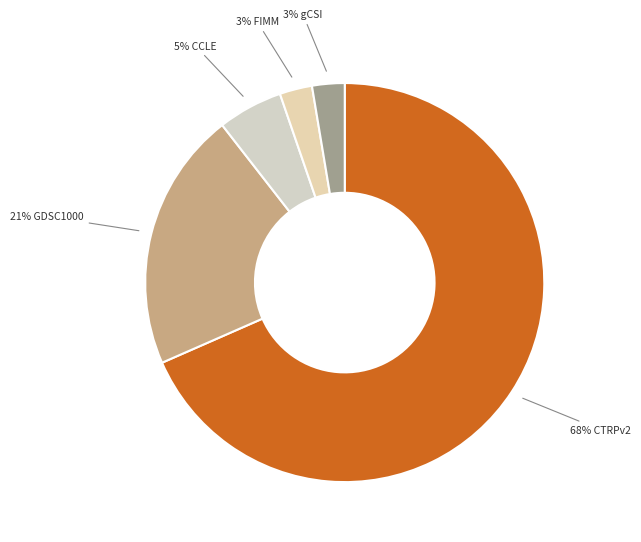

To the nearest percent, what portion does 5% CCLE represent?

5%